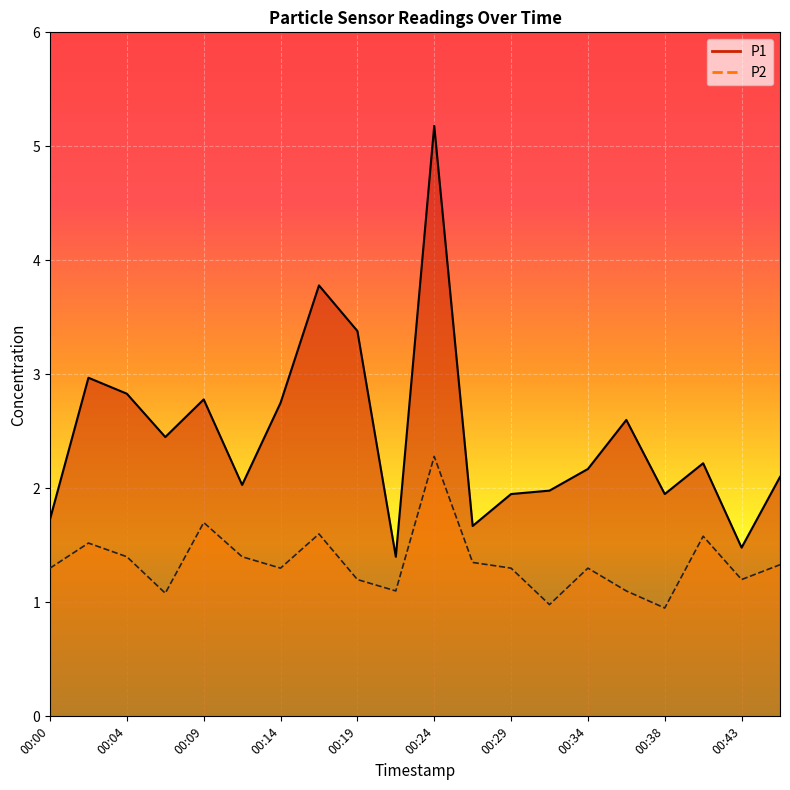

List the labels in order of P1 value, largest first.

00:24, 00:17, 00:19, 00:02, 00:04, 00:09, 00:14, 00:36, 00:07, 00:41, 00:34, 00:46, 00:12, 00:31, 00:29, 00:38, 00:00, 00:26, 00:43, 00:21